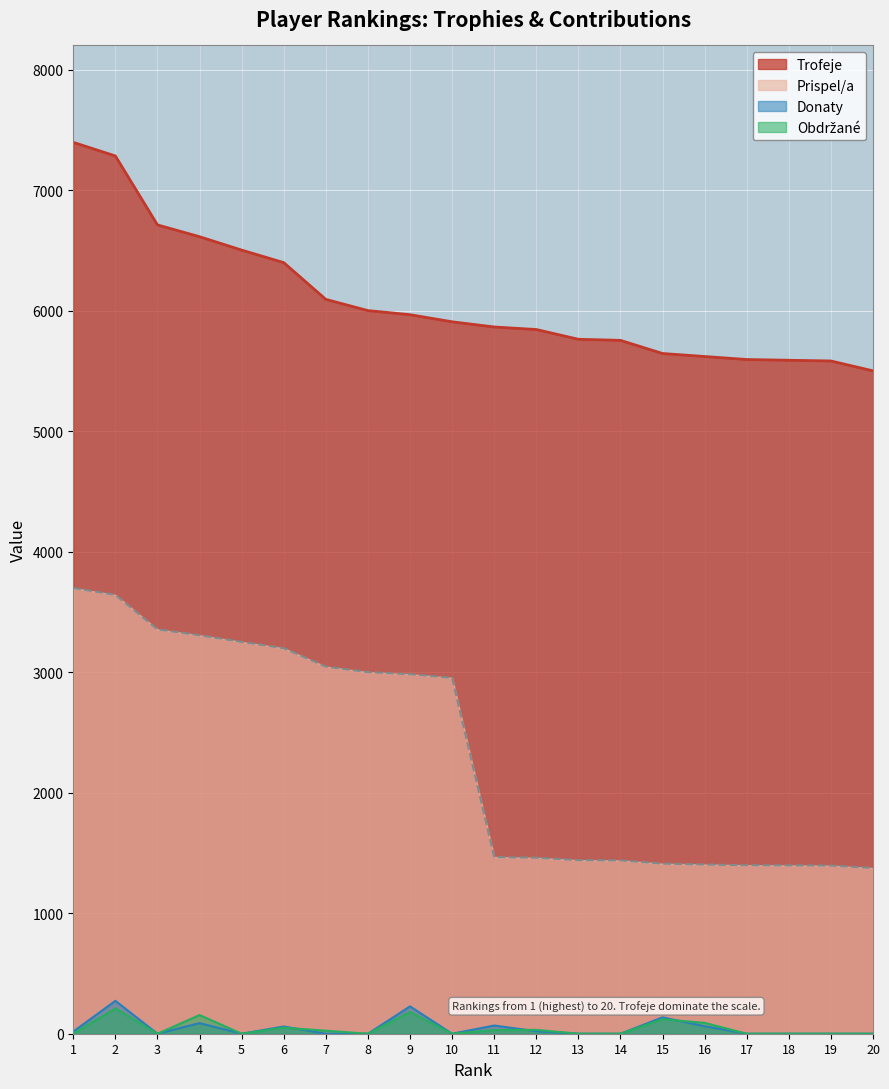

What is the highest value of the Prispel/a series?

3698